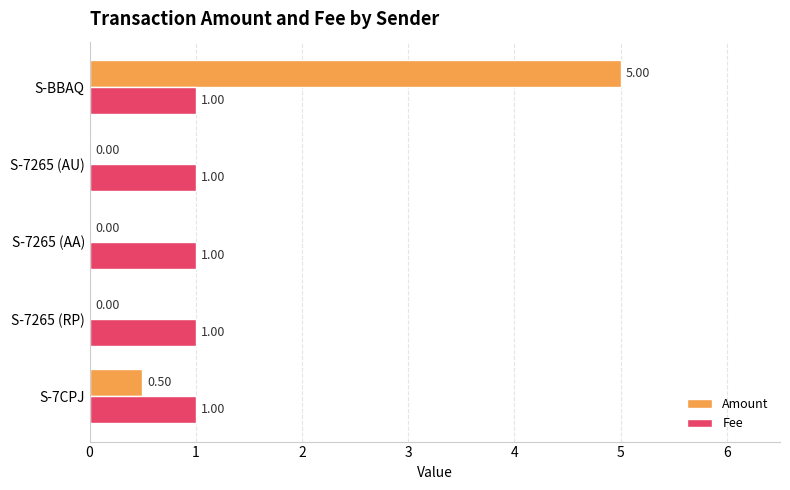

At which category does the chart reach its peak across all series?

S-BBAQ